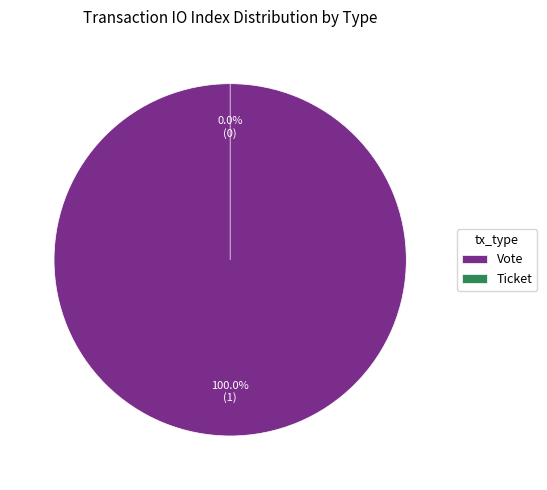

What is the largest slice in the pie chart?

Vote